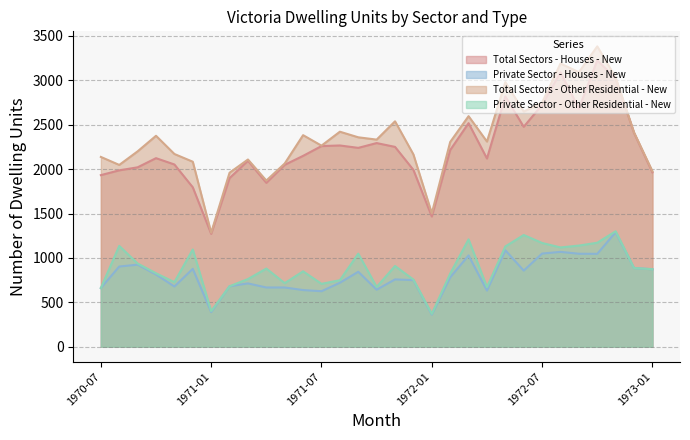

What is the total value across all series at 1970-09?

6081